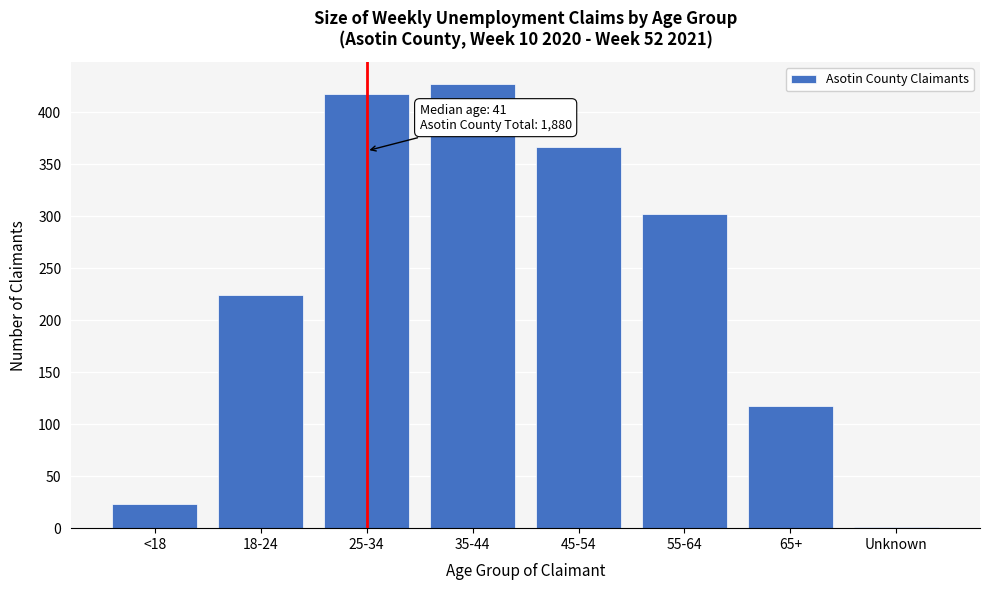

Reading left to right, transcribe all the data shown in this chart.

<18=23	18-24=224	25-34=418	35-44=427	45-54=367	55-64=302	65+=118	Unknown=1